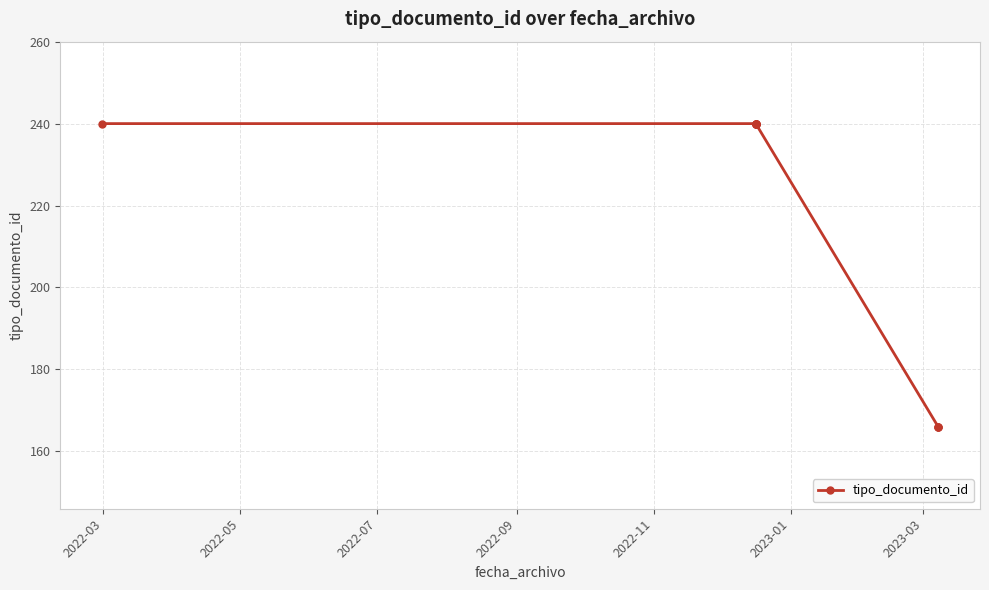

What is the difference between the second highest and minimum values?

74